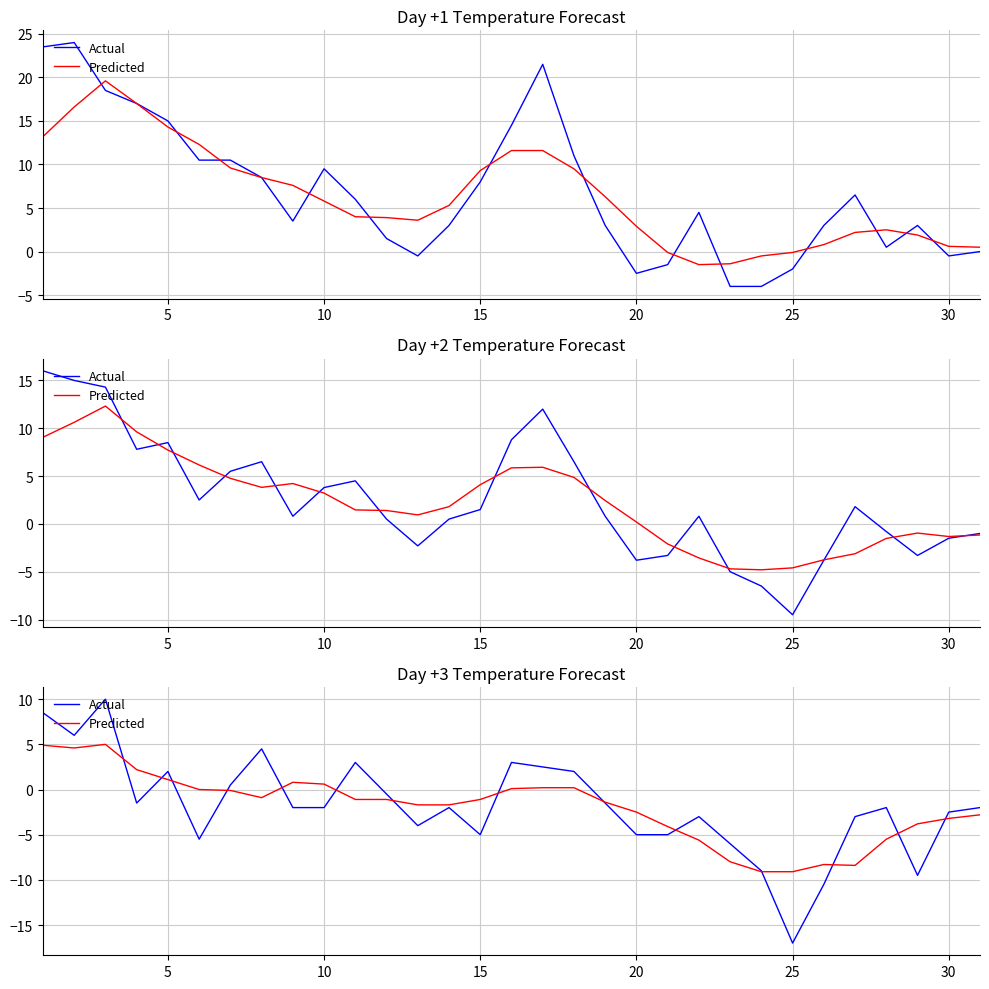

Is the value of Predicted at 28 greater than the value of Actual at 12?

Yes